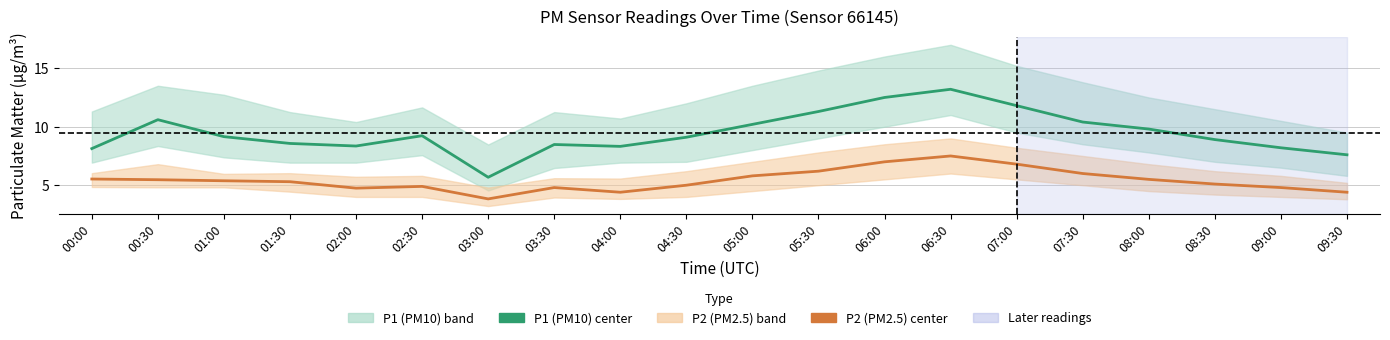

True or false: P1 (PM10) and P2 (PM2.5) intersect in this chart.

False